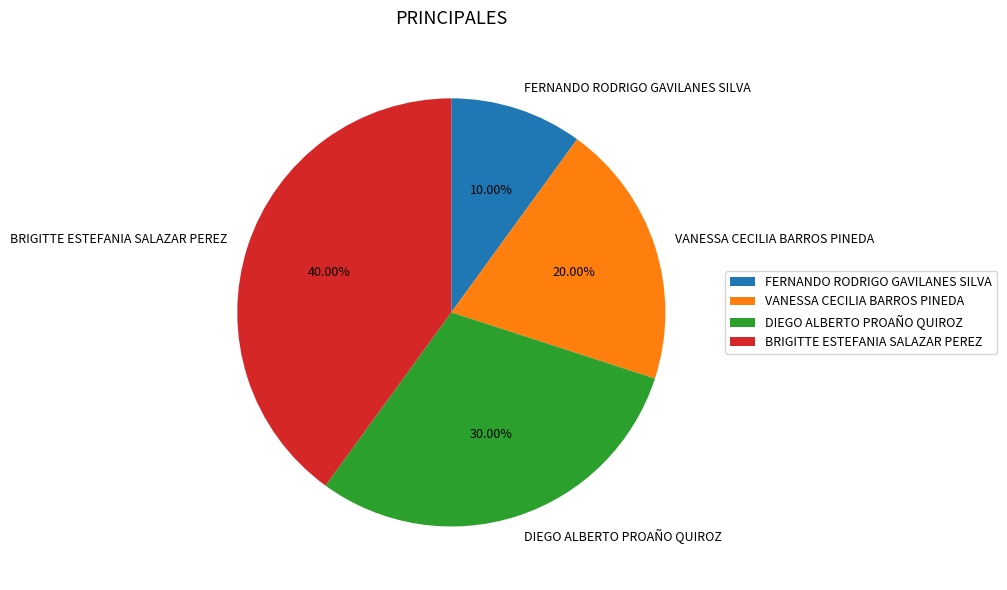

What percentage is the FERNANDO RODRIGO GAVILANES SILVA slice, to the nearest percent?

10%